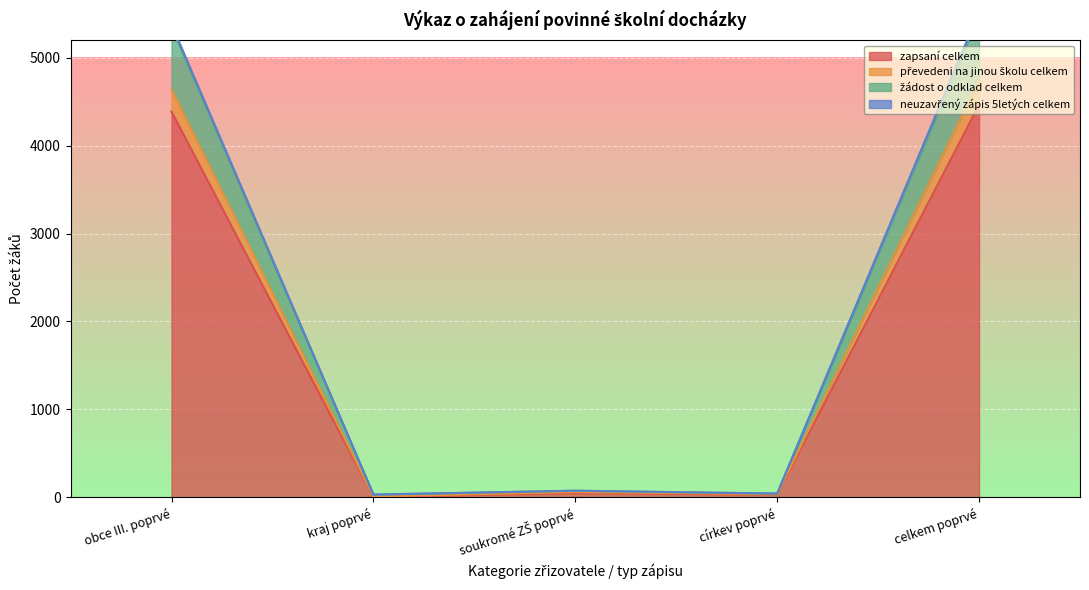

What is the sum of all žádost o odklad celkem values?

1510